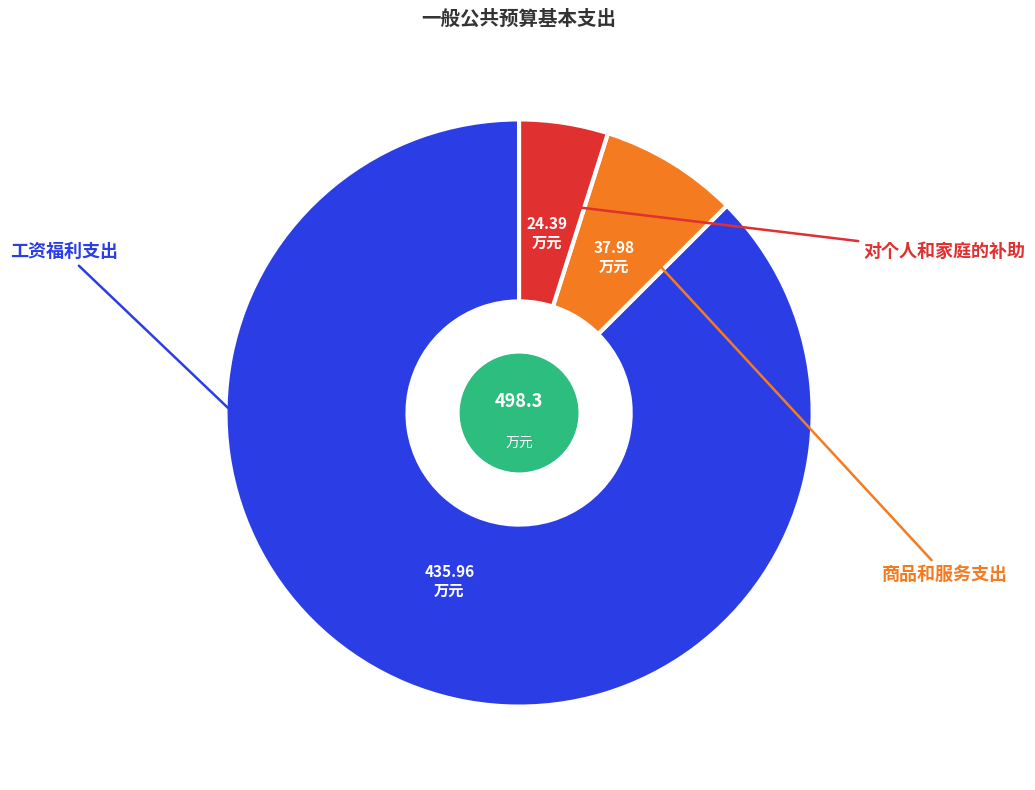

Is there a majority slice in this chart?

Yes